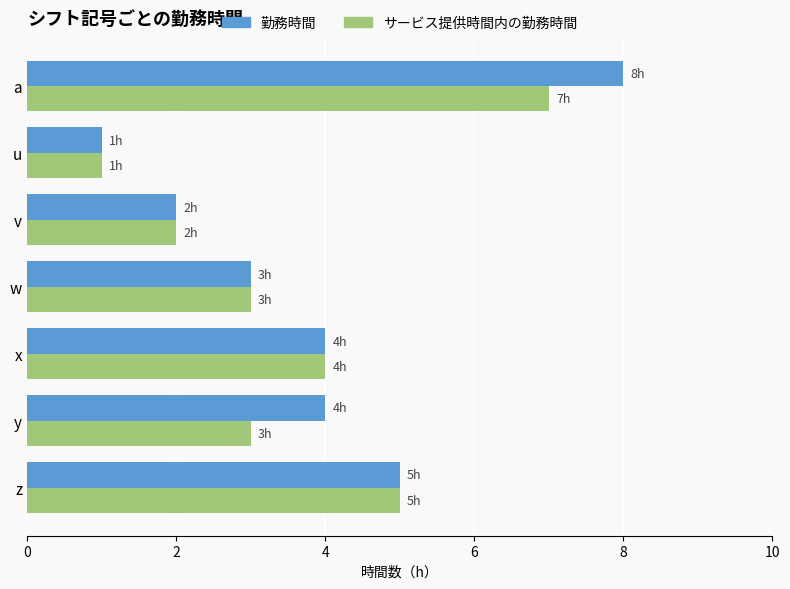

What is the total value across all series at x?

8